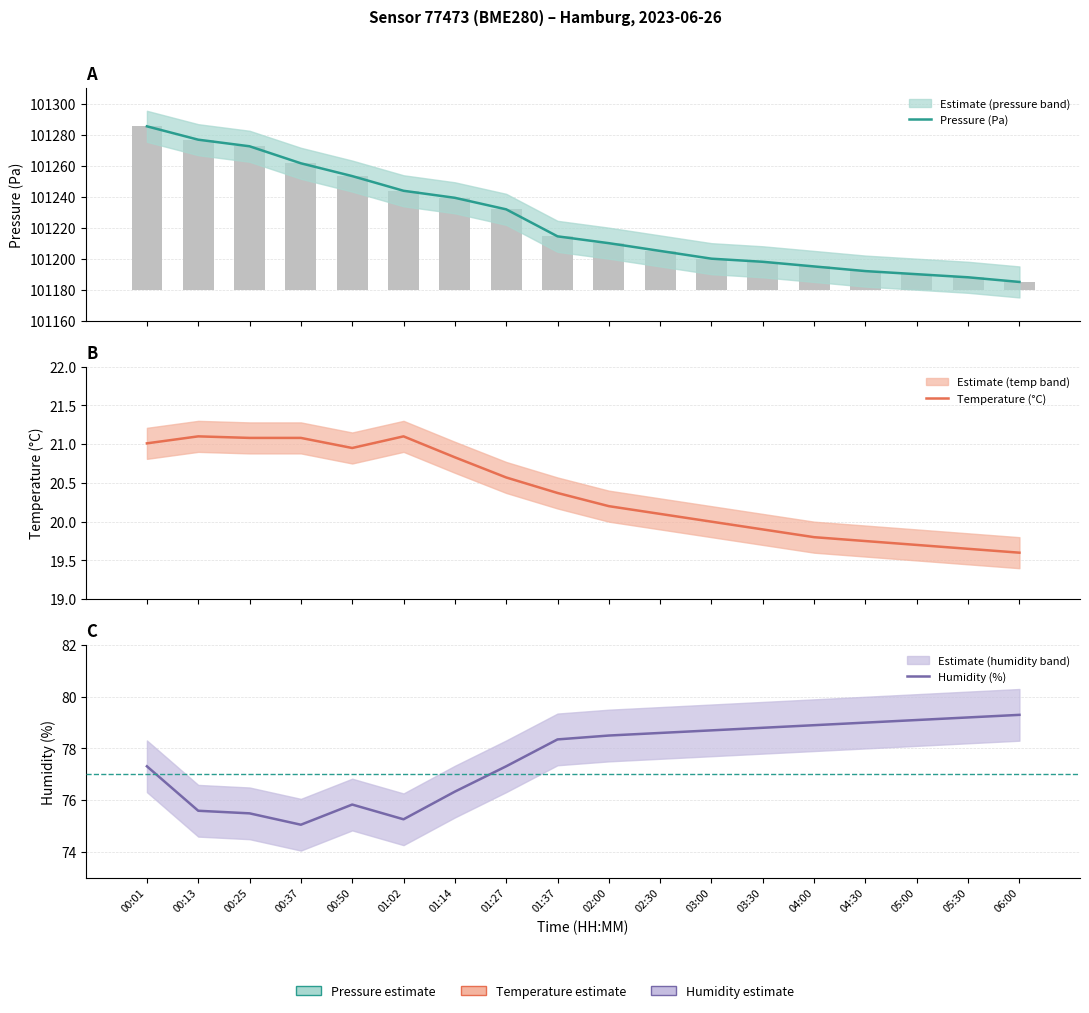

How many data points in Pressure (Pa) are less than 101214?

9